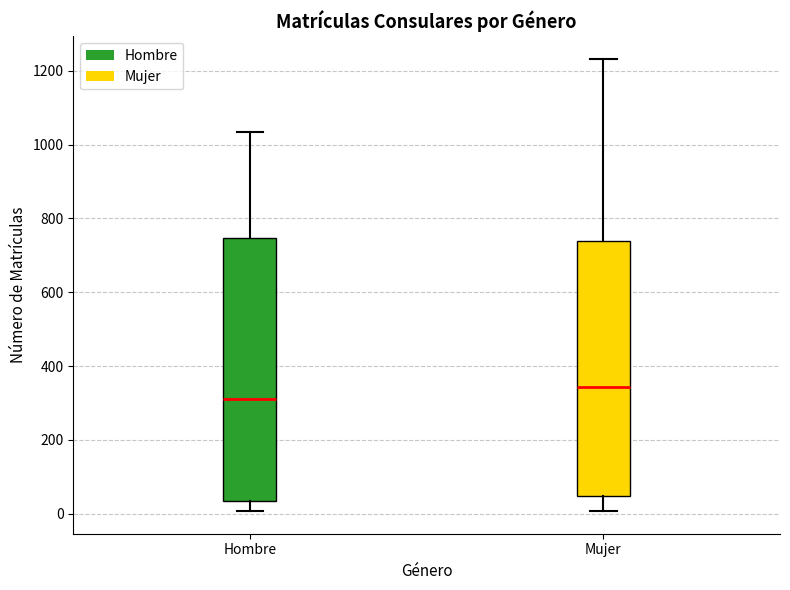

Reading left to right, read every box against the y-axis: the position of its median line, the range the box covers, and the ends of its whiskers. The values are not printed on the chart, so give them approximately, as read against the axis.

Hombre: median 320, box 40 to 740, whiskers 0 to 1040
Mujer: median 340, box 40 to 740, whiskers 0 to 1240